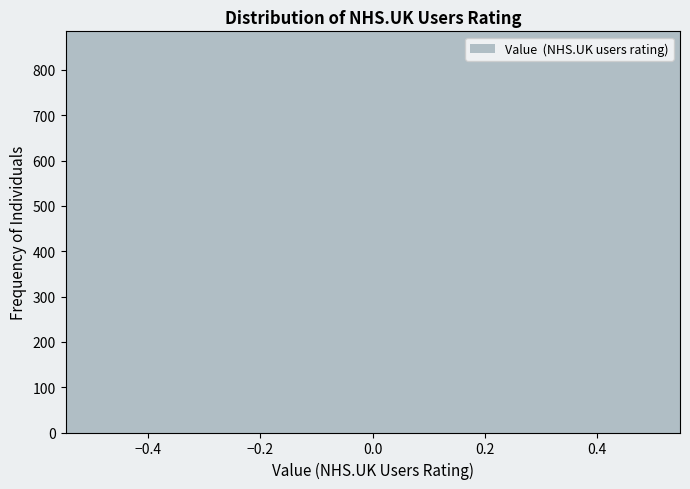

Around what value on the x-axis is the tallest bar? Give the approximate position of its centre, as read against the axis.

0.02